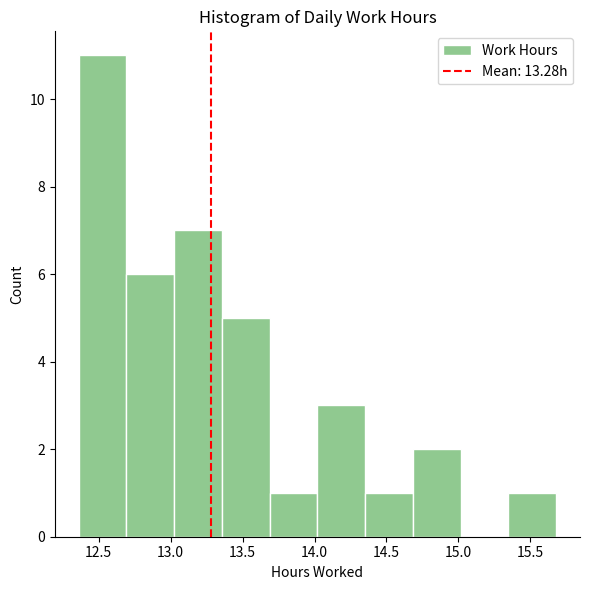

Over which range of the x-axis is the bar tallest?

12.35 to 12.70